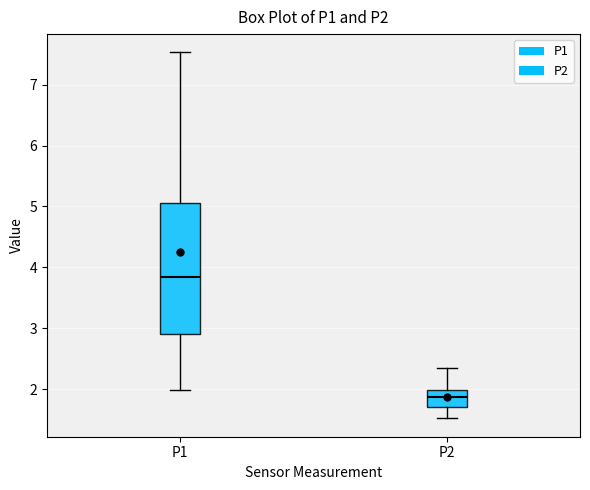

Reading left to right, read every box against the y-axis: the position of its median line, the range the box covers, and the ends of its whiskers. The values are not printed on the chart, so give them approximately, as read against the axis.

P1: median 3.8, box 2.9 to 5.1, whiskers 2.0 to 7.5
P2: median 1.9, box 1.7 to 2.0, whiskers 1.5 to 2.4